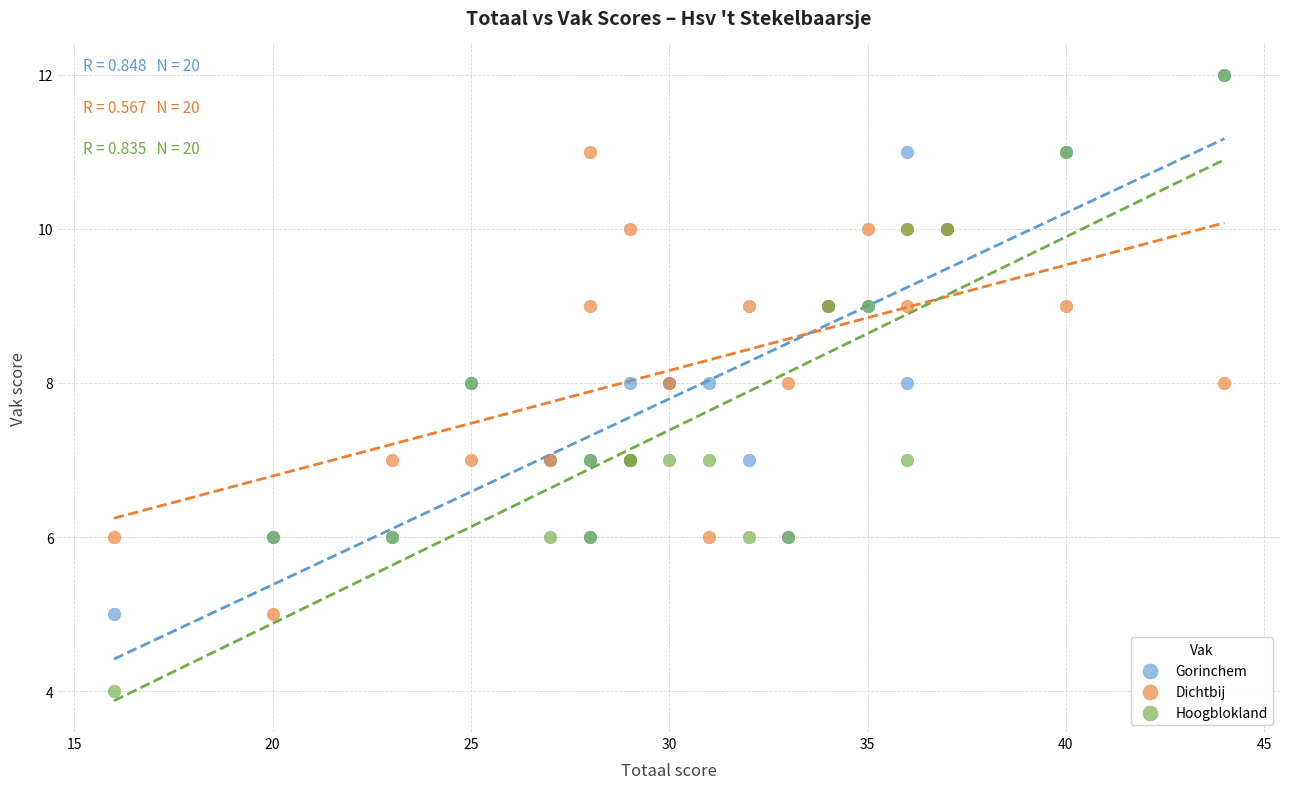

Which series has the largest Y range (max minus min)?

Hoogblokland